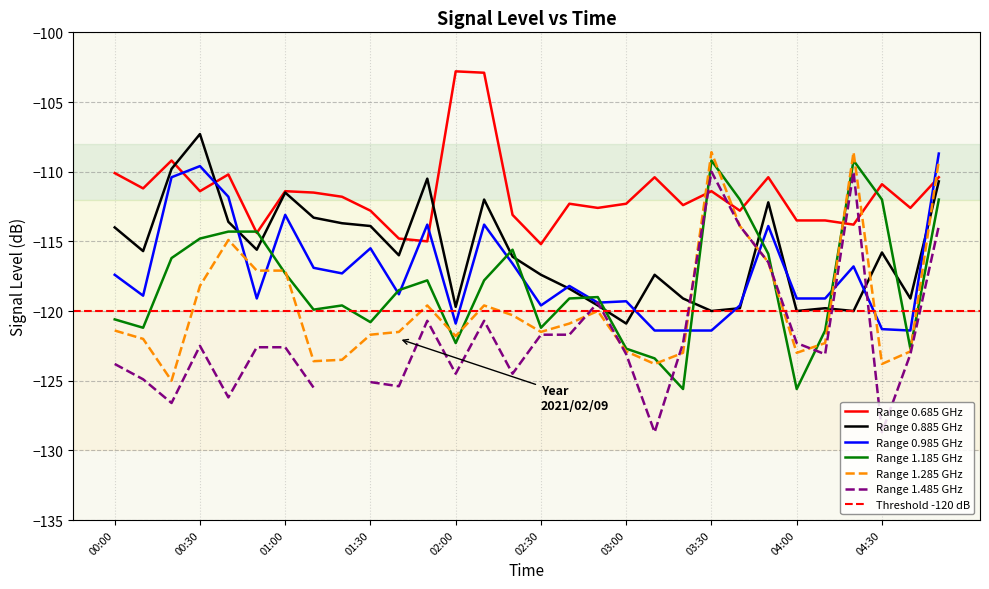

How many data points in 1.285 are less than -121?

16